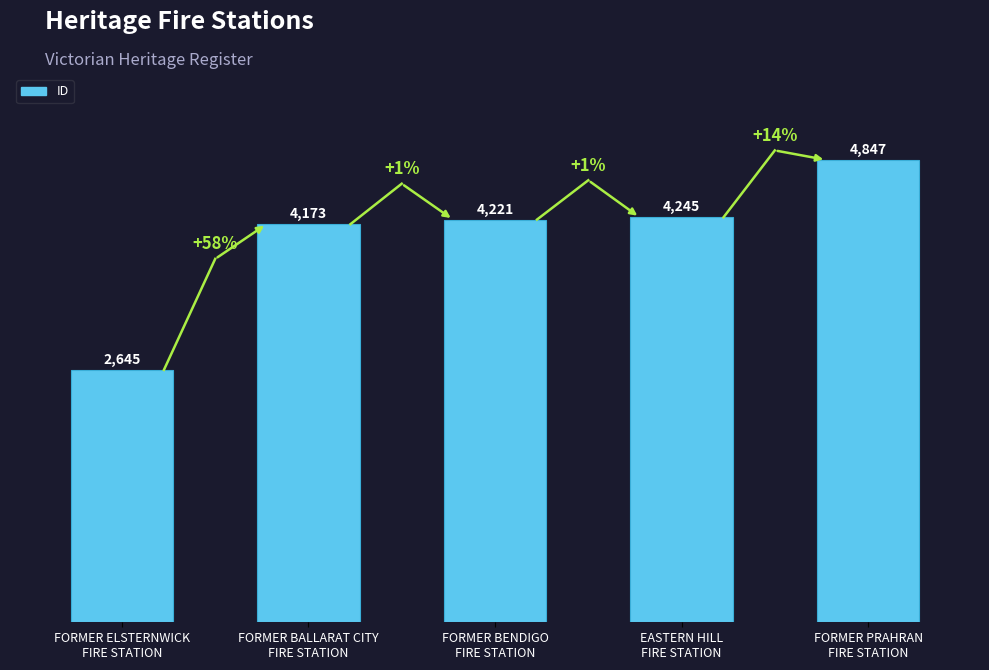

Rank the categories by value from highest to lowest.

FORMER PRAHRAN
FIRE STATION, EASTERN HILL
FIRE STATION, FORMER BENDIGO
FIRE STATION, FORMER BALLARAT CITY
FIRE STATION, FORMER ELSTERNWICK
FIRE STATION